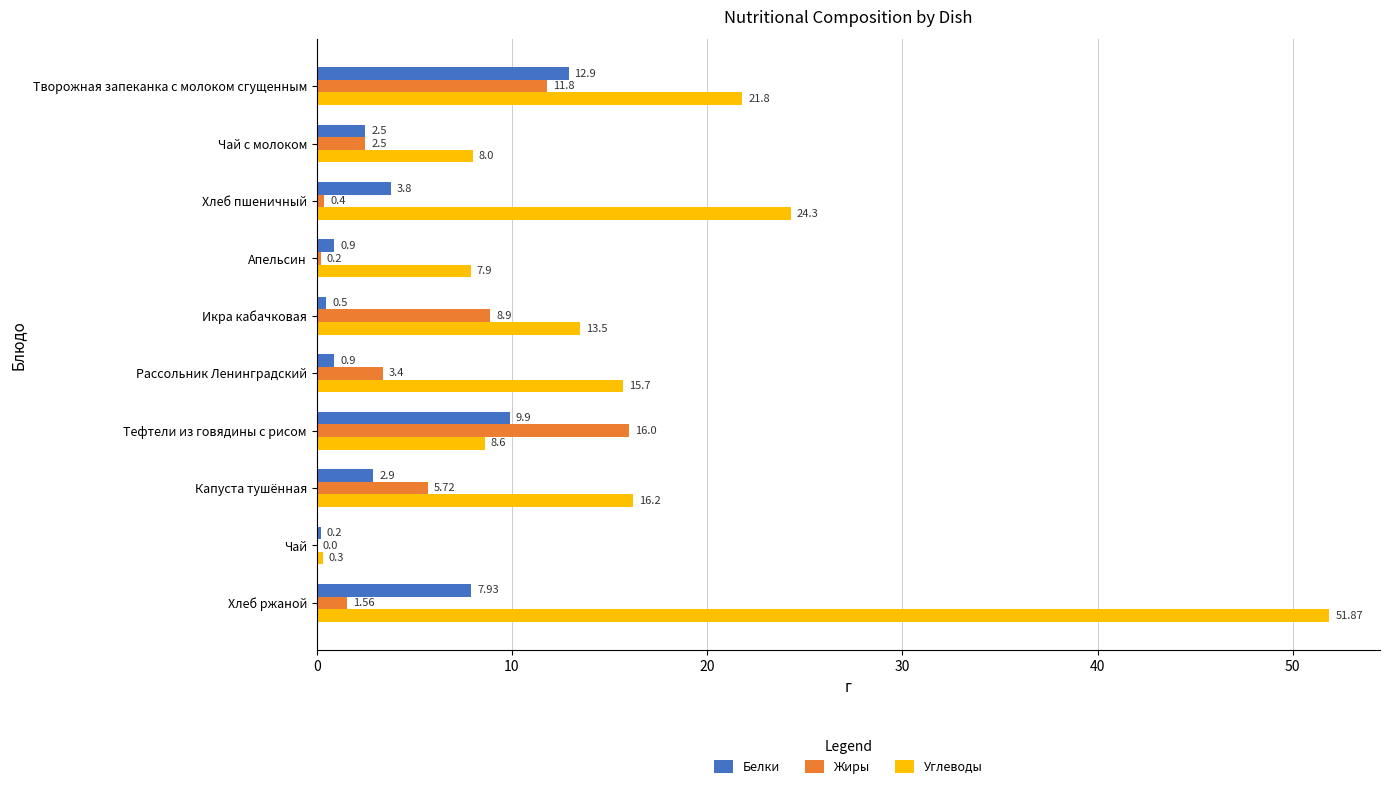

What are all the series names shown in the legend?

Белки, Жиры, Углеводы